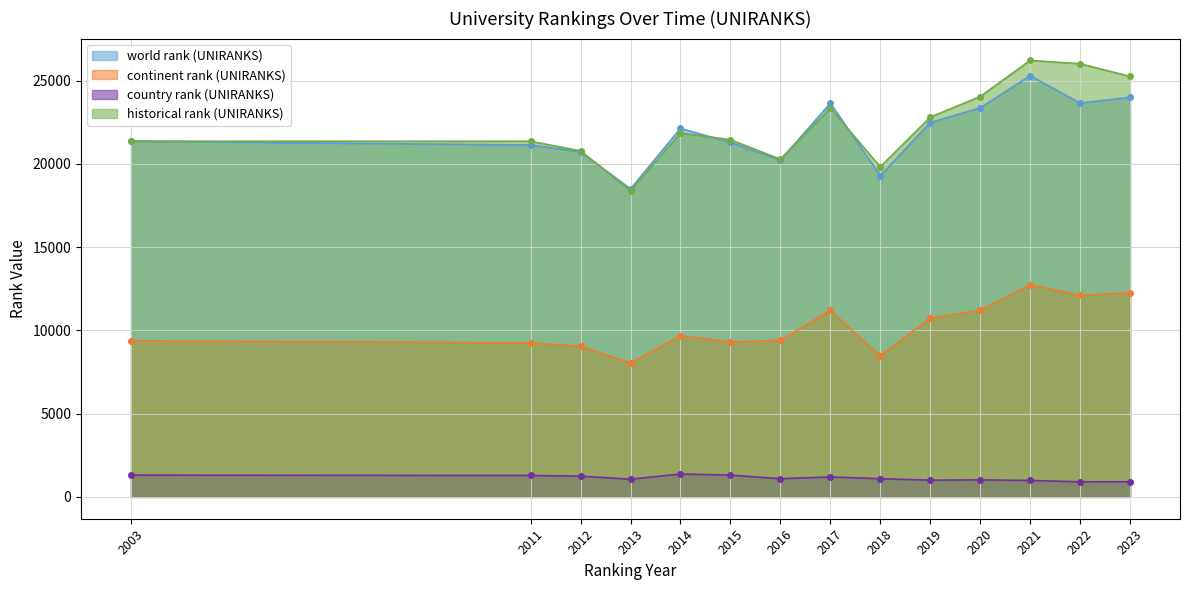

What is the greatest value displayed?

26213